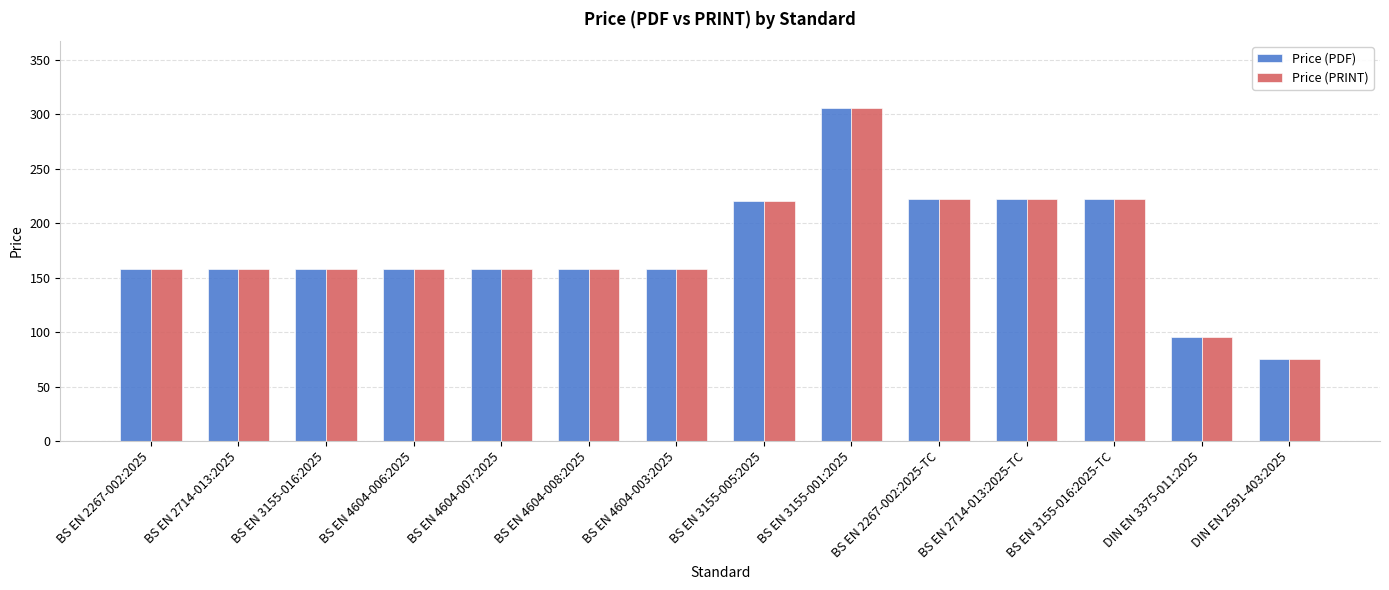

How many bars are there in total?

28